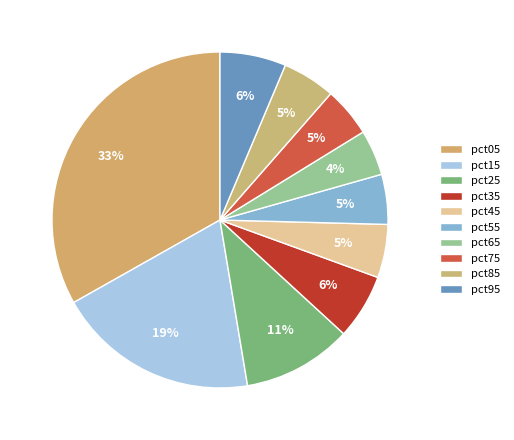

Combined, do pct95 and pct25 account for over 50%?

No